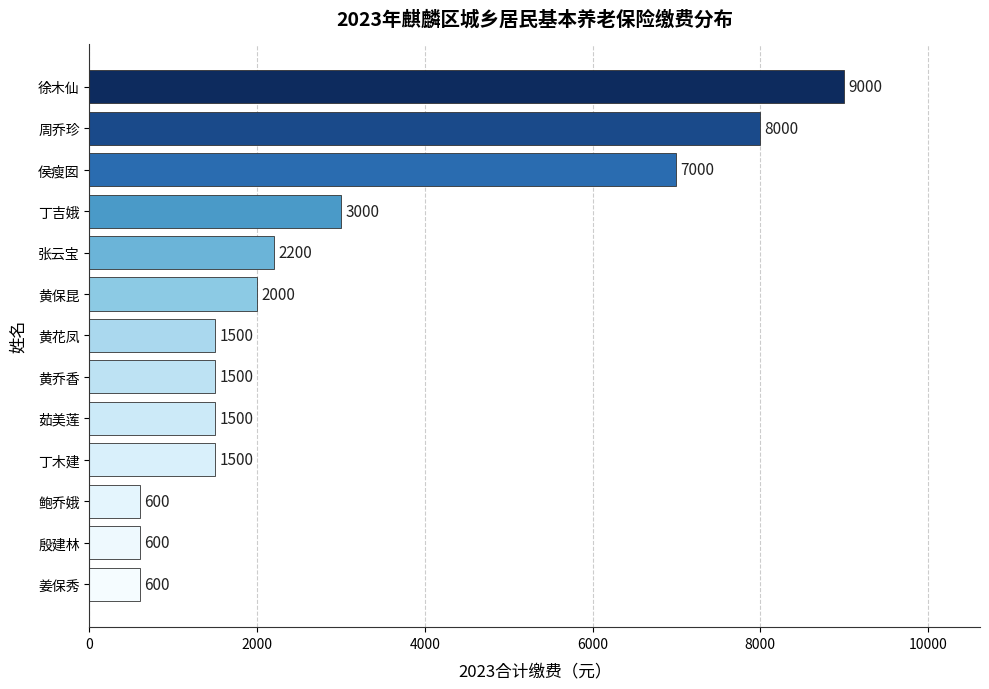

Reading top to bottom, transcribe all the data shown in this chart.

9000	8000	7000	3000	2200	2000	1500	1500	1500	1500	600	600	600